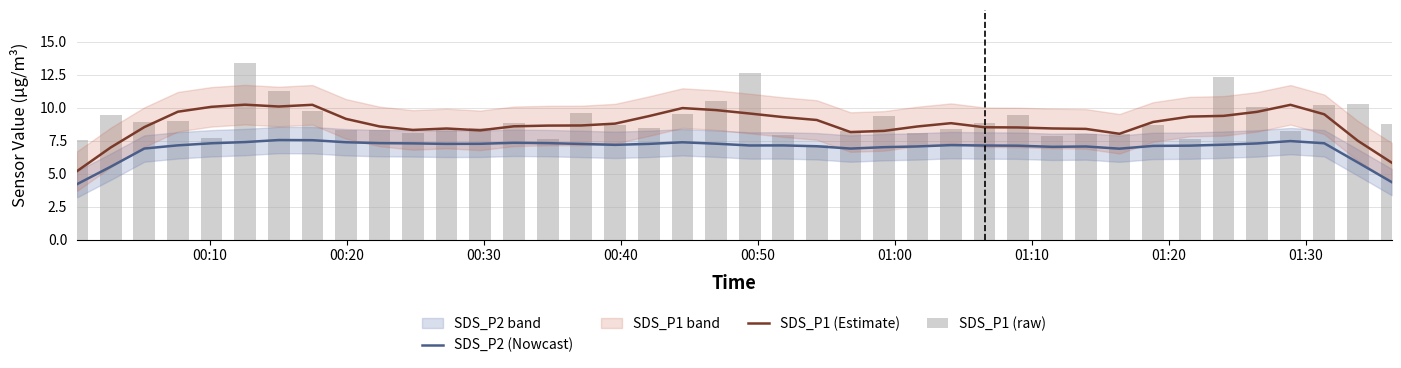

How many groups of bars are there?

40